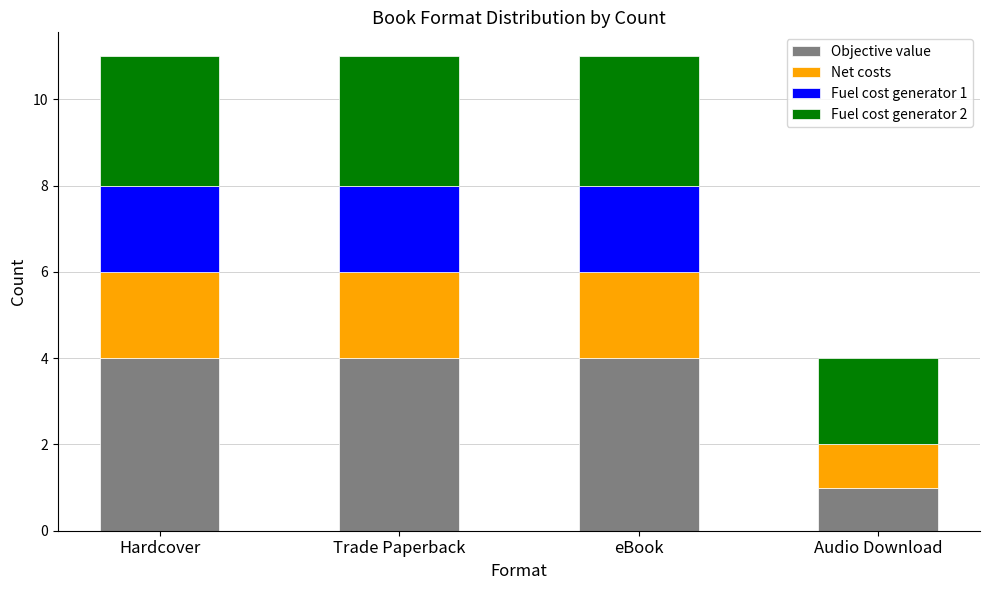

What is the highest value of the Objective value series?

4